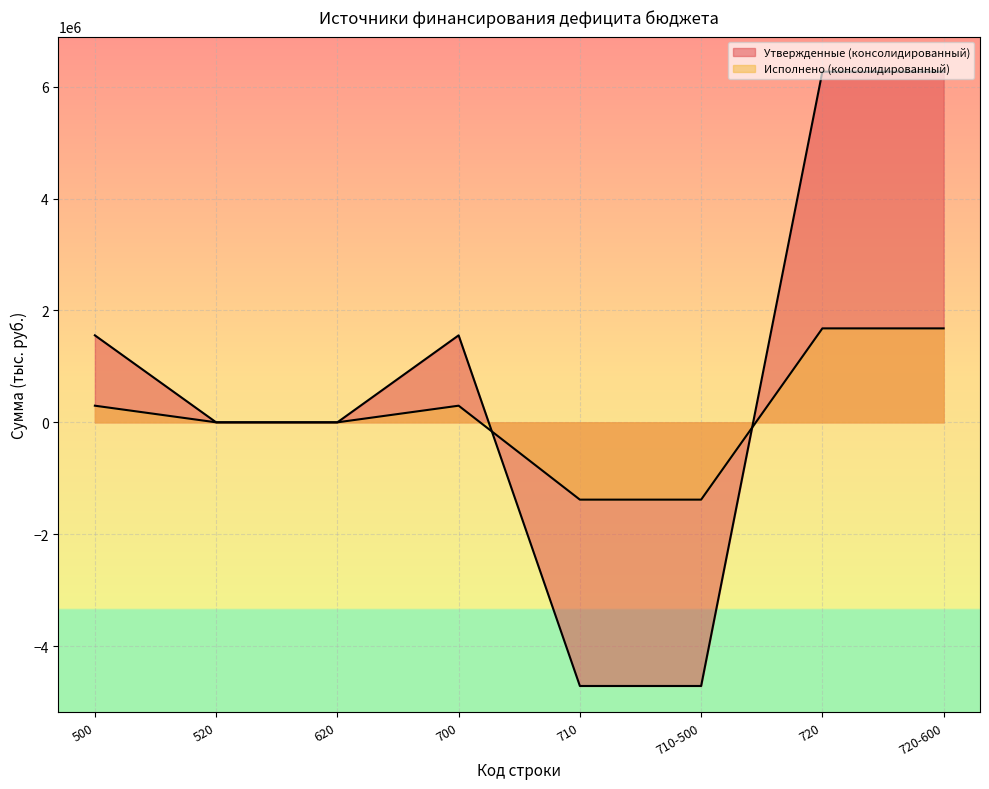

What is the lowest value of the Исполнено (консолидированный) series?

-1382501.9